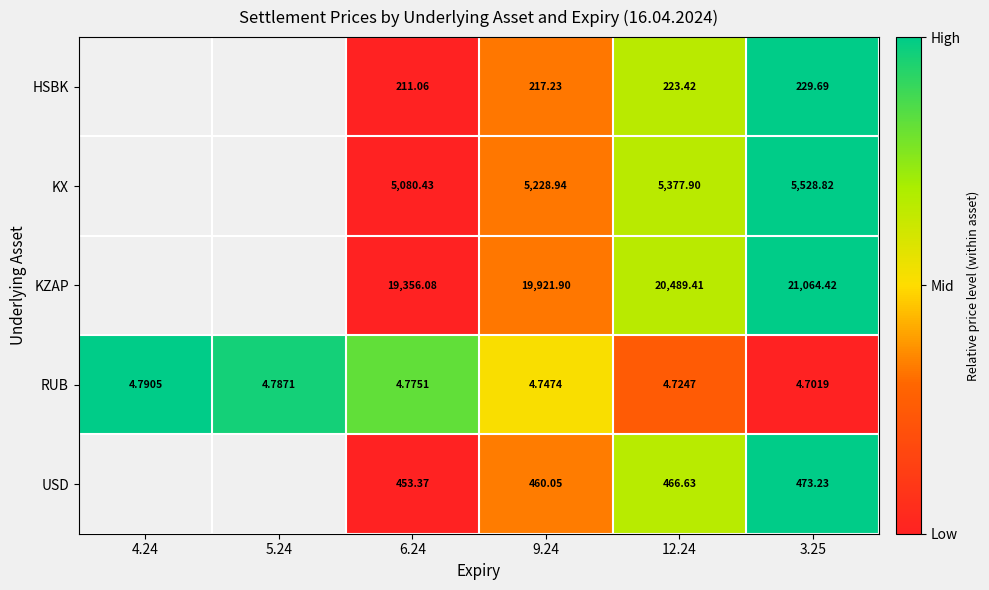

Rank the series at 9.24 from highest to lowest value.

KZAP, KX, USD, HSBK, RUB